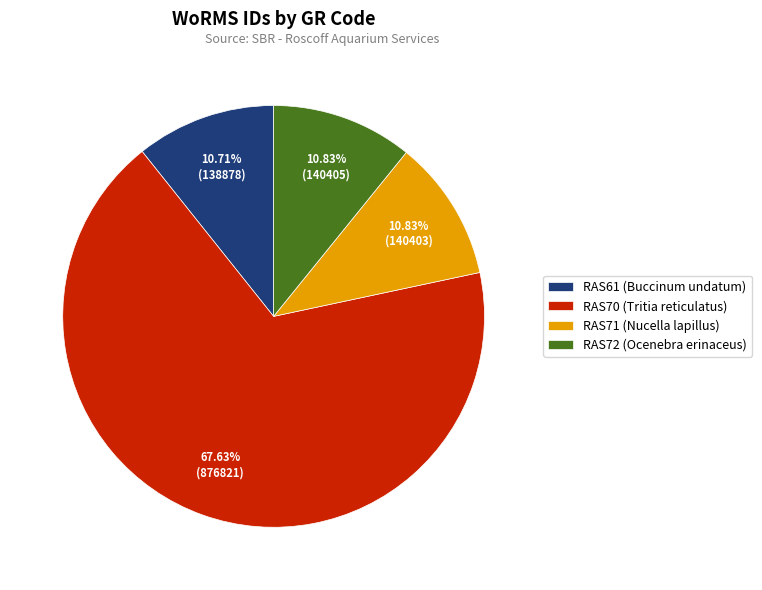

Which category has the biggest portion of the pie?

RAS70